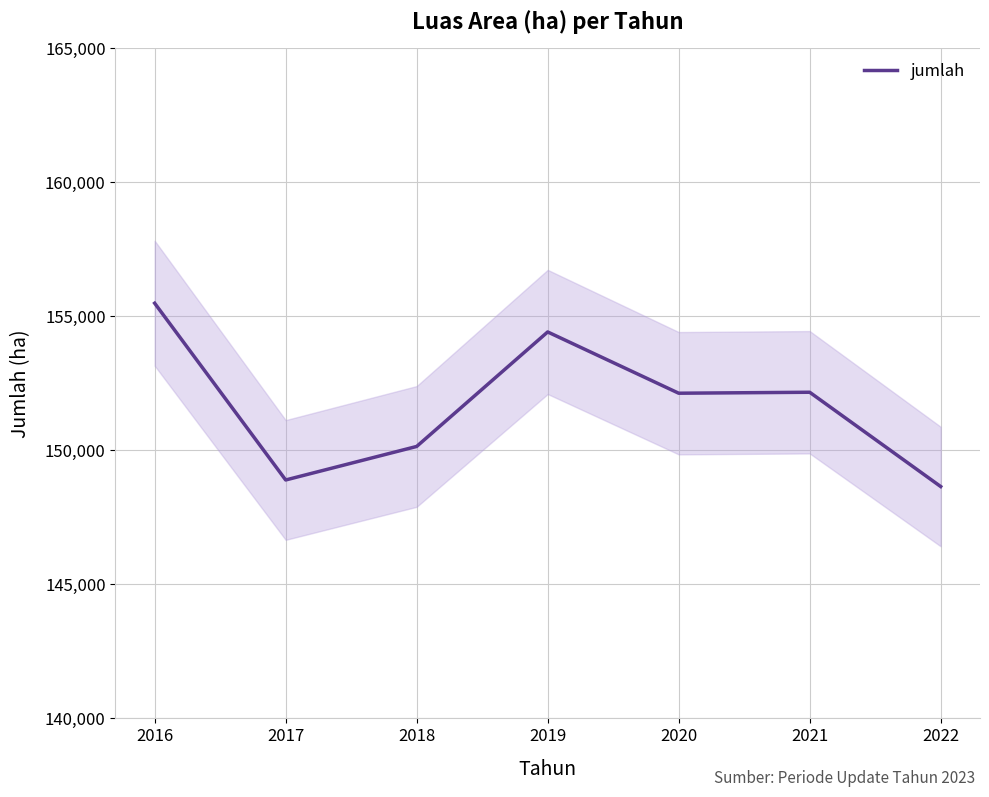

Between 2017 and 2016, which is larger?

2016